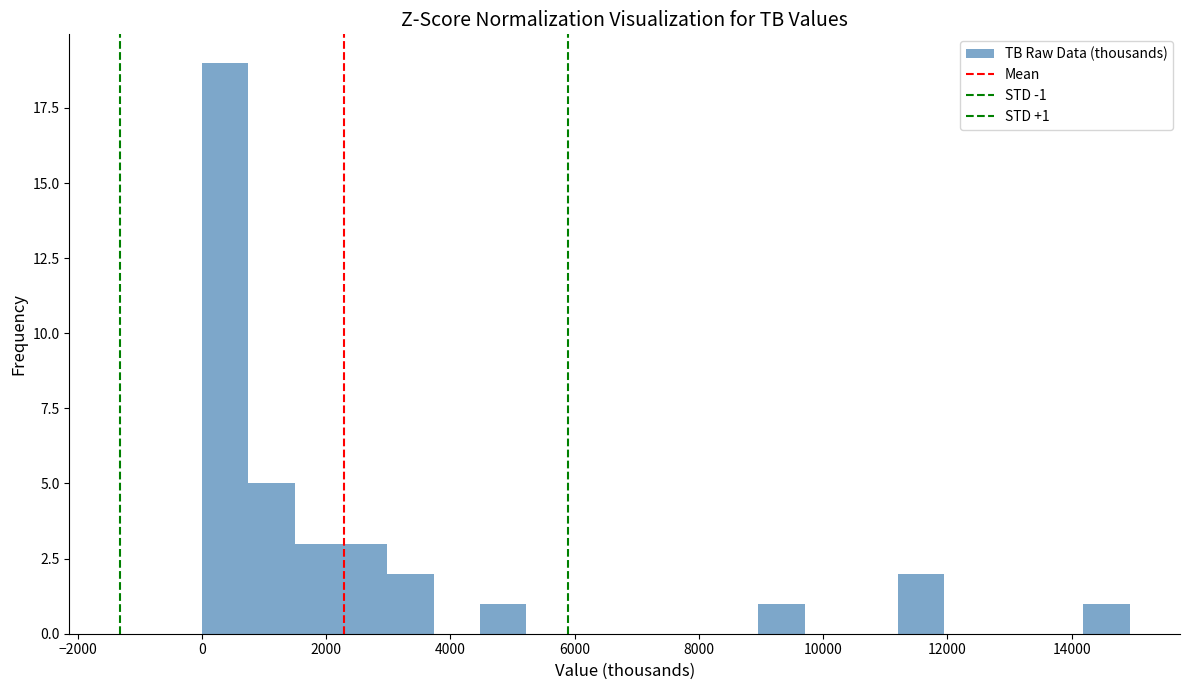

Read against the x-axis, roughly where is the centre of the tallest bar?

400